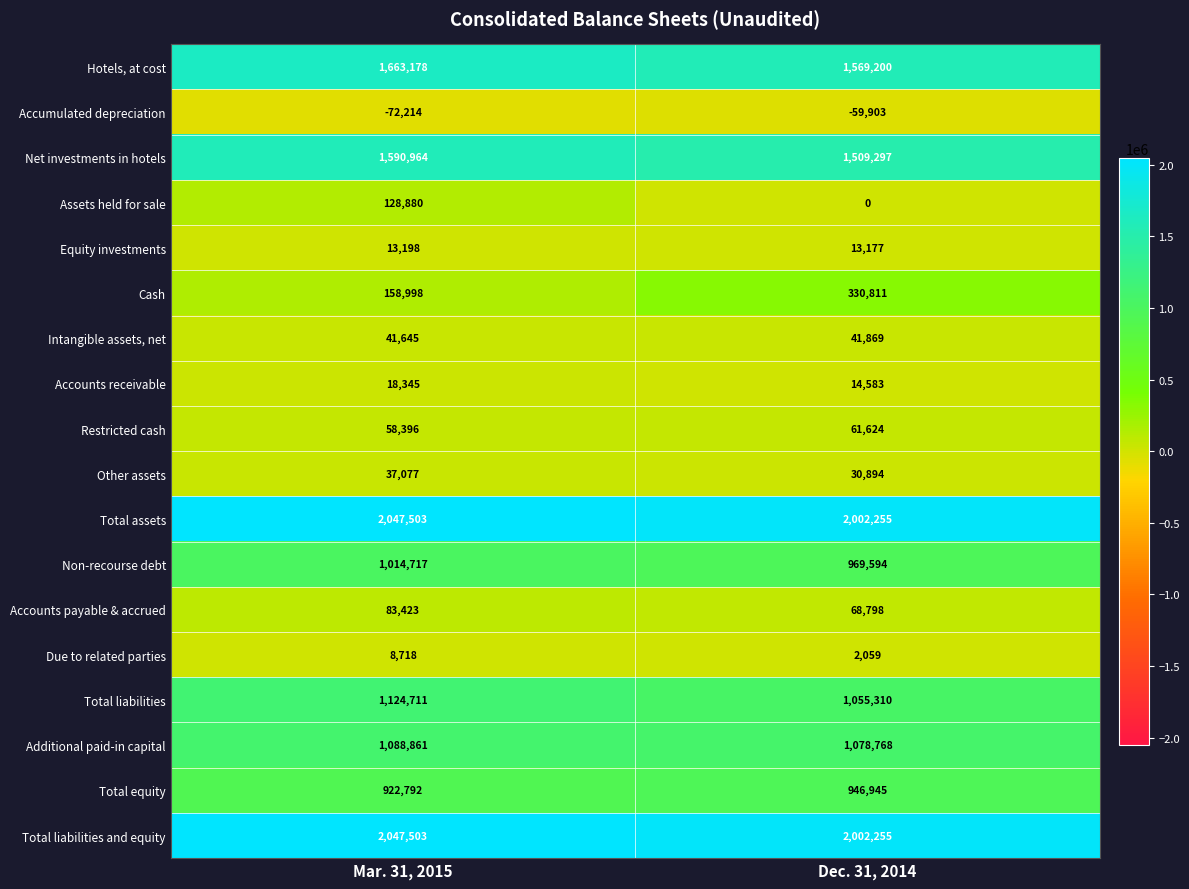

Which series has the largest range (max minus min)?

Cash